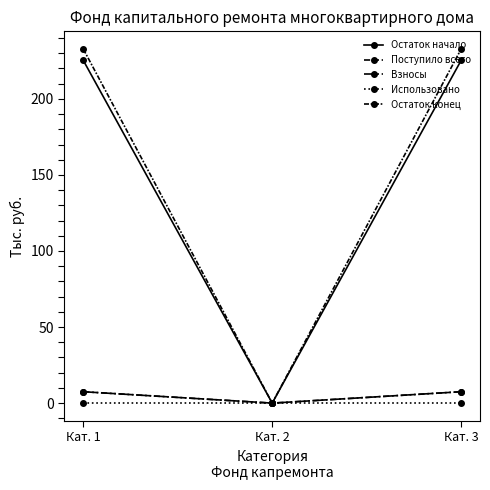

What is the value of the Остаток начало point at the 1st from the left?

225.3